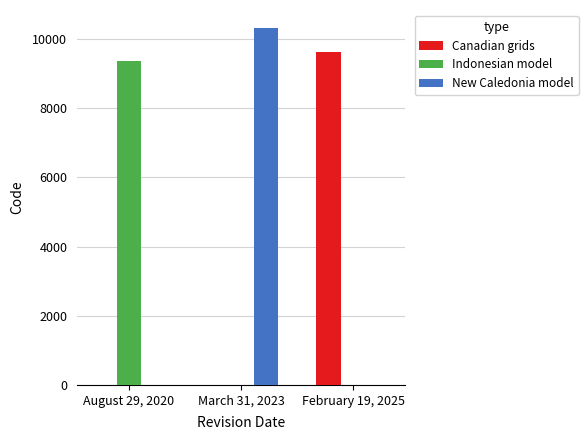

How many data points in Canadian grids are above 0?

1